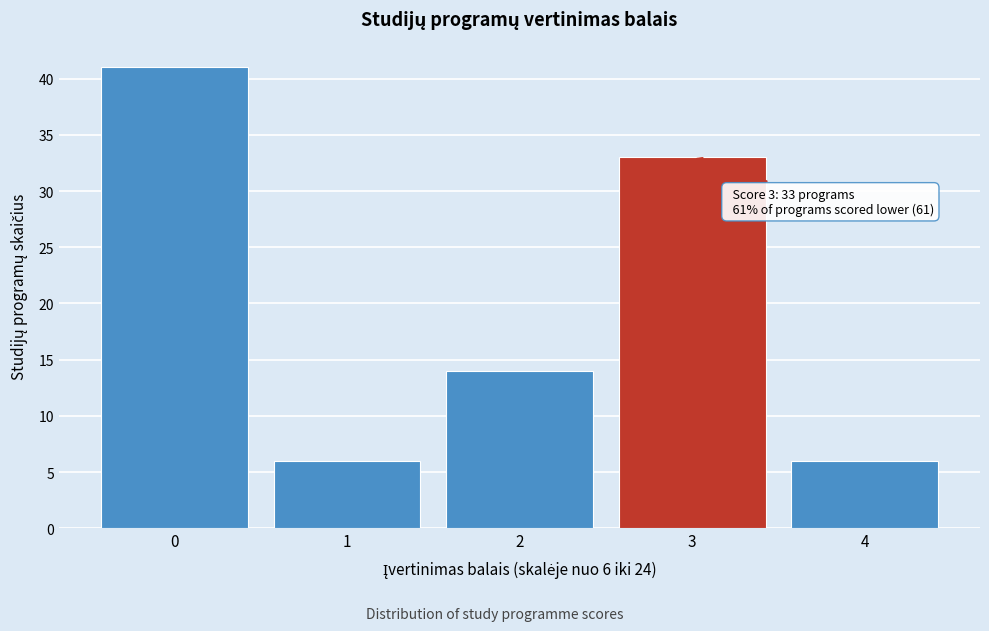

Reading left to right, transcribe all the data shown in this chart.

41	6	14	33	6